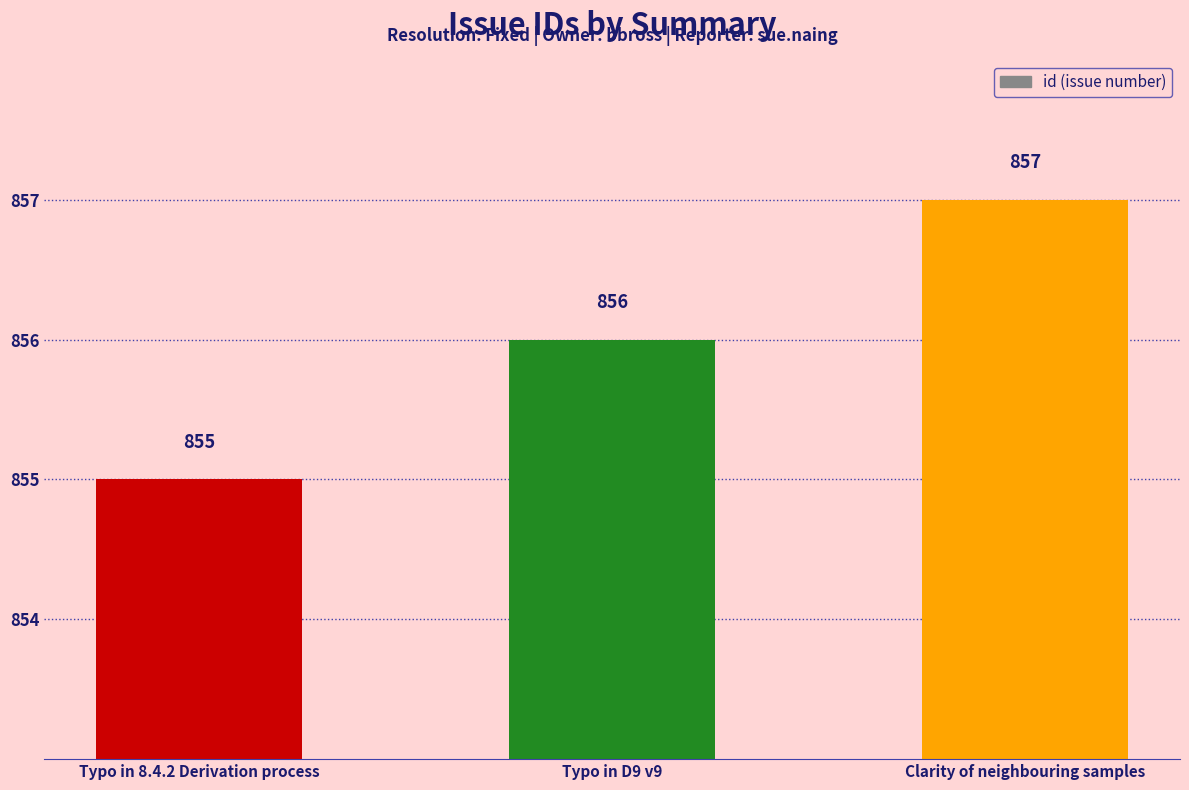

What is the minimum value shown in the chart?

855